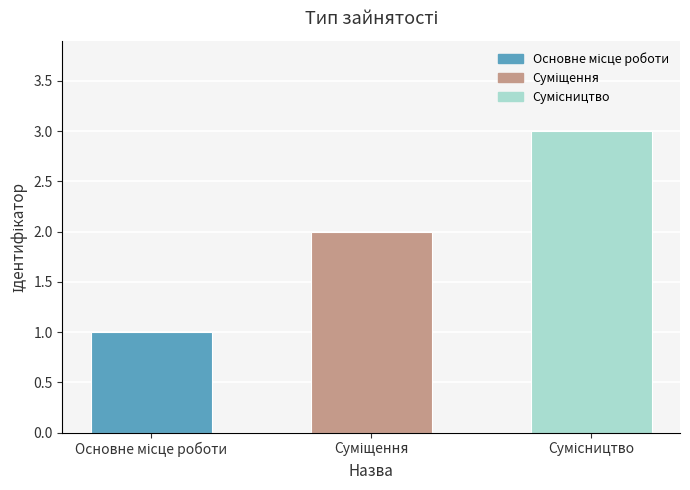

What is the greatest value displayed?

3